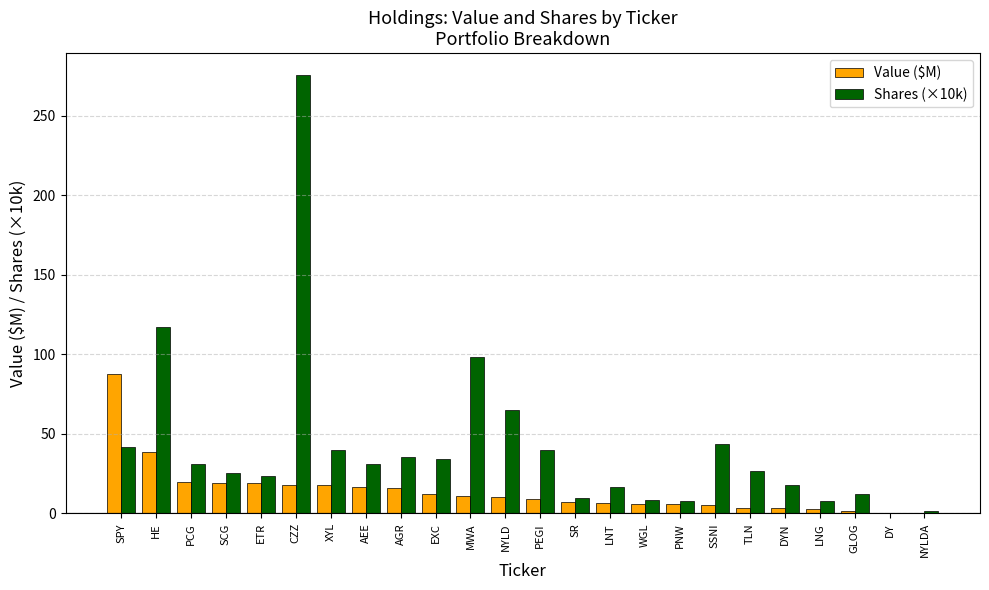

True or false: Value ($M) has a value of 12.3 at EXC.

True